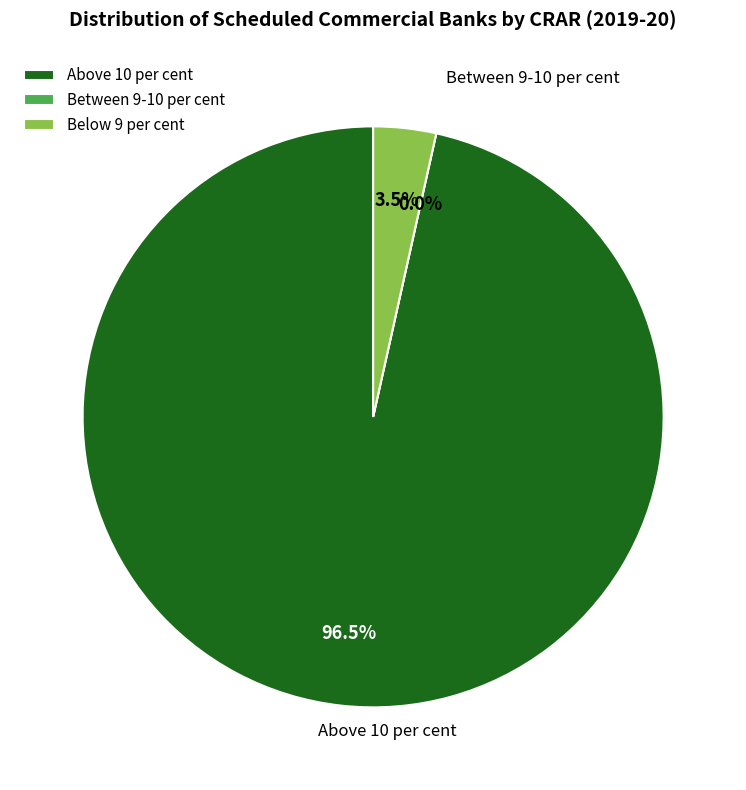

True or false: Between 9-10 per cent accounts for 0% of the total.

True